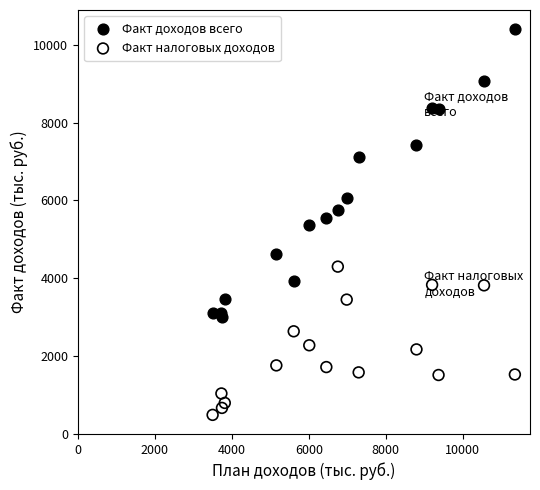

Which series contains the highest Y value?

Факт доходов всего